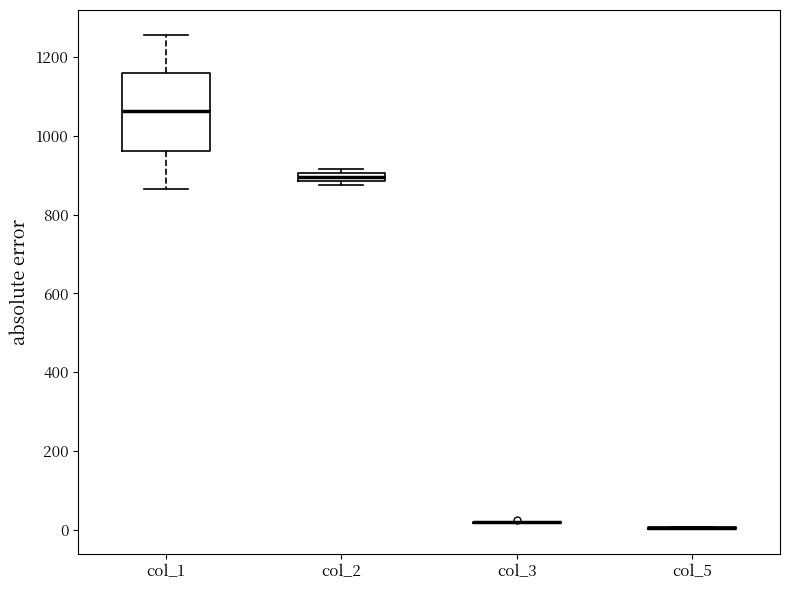

Comparing the boxes themselves (not the whiskers), which one is the tallest?

col_1